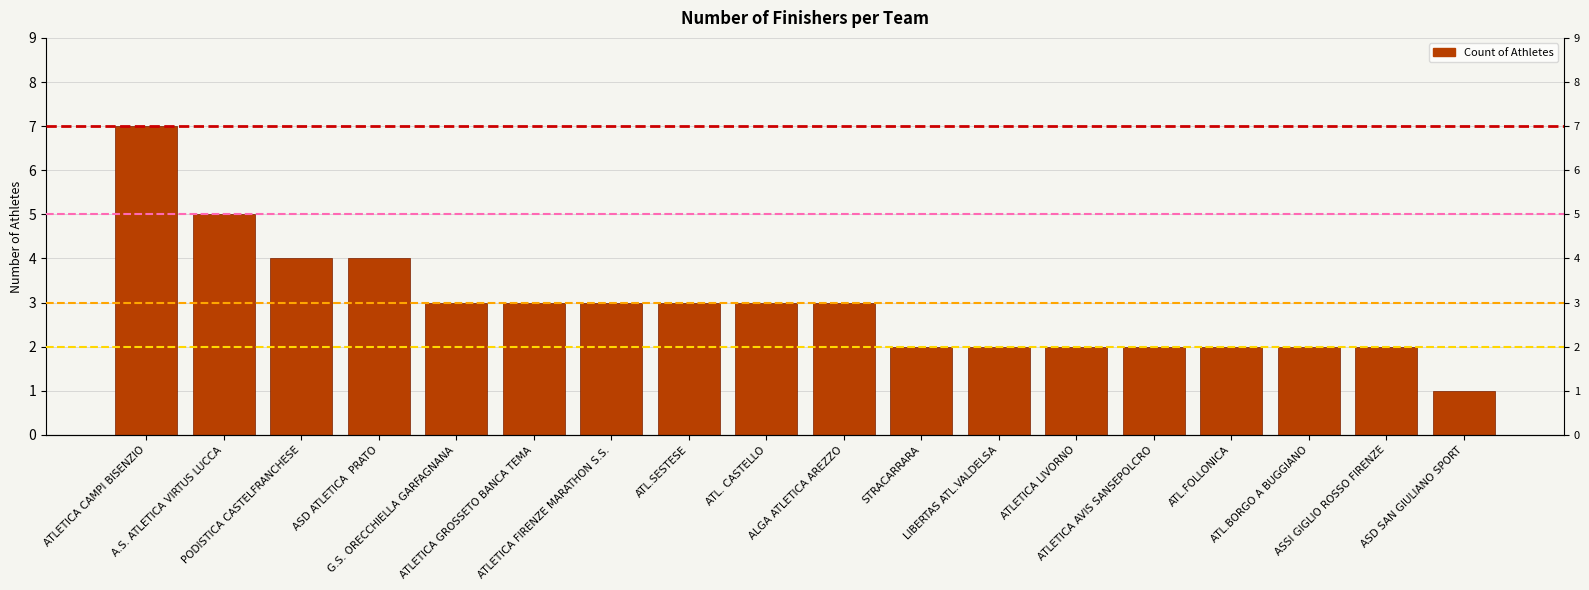

Which has a higher value, G.S. ORECCHIELLA GARFAGNANA or ATL. CASTELLO?

G.S. ORECCHIELLA GARFAGNANA